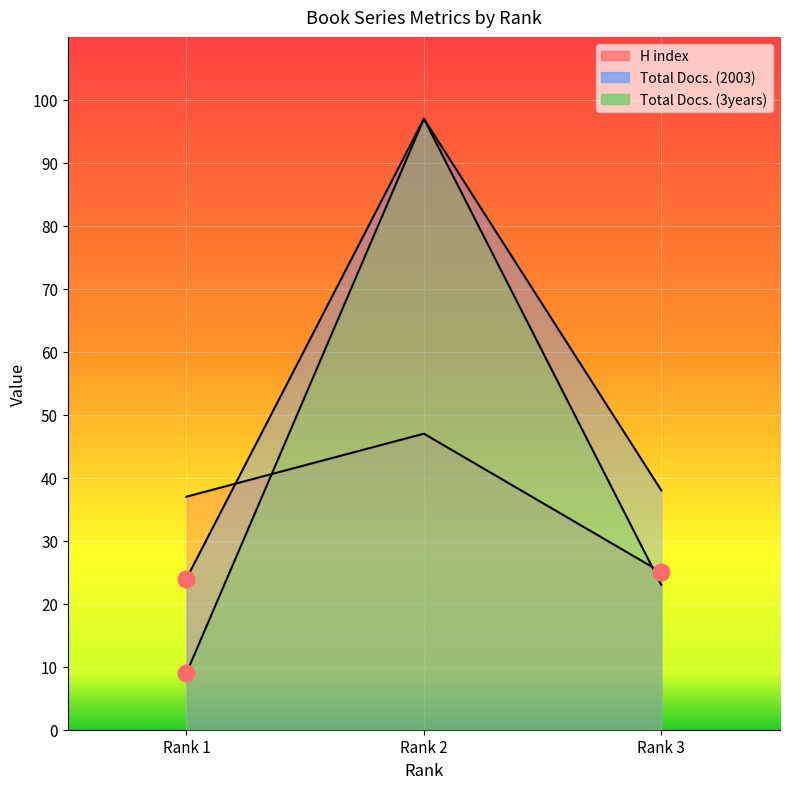

Reading right to left, extract all data points from this chart.

H index: 25	47	37
Total Docs. (2003): 38	97	24
Total Docs. (3years): 23	97	9